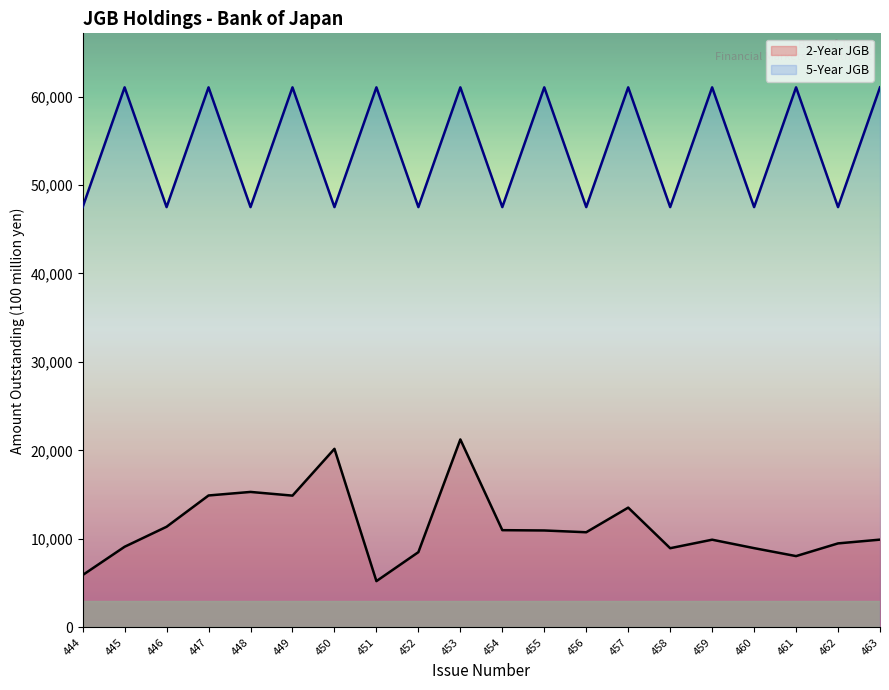

Reading left to right, what are all the values shown in this chart?

2-Year JGB: 5915	9114	11374	14910	15310	14893	20182	5229	8504	21242	10989	10954	10753	13537	8950	9911	8957	8058	9494	9919
5-Year JGB: 47499	61037	47499	61037	47499	61037	47499	61037	47499	61037	47499	61037	47499	61037	47499	61037	47499	61037	47499	61037